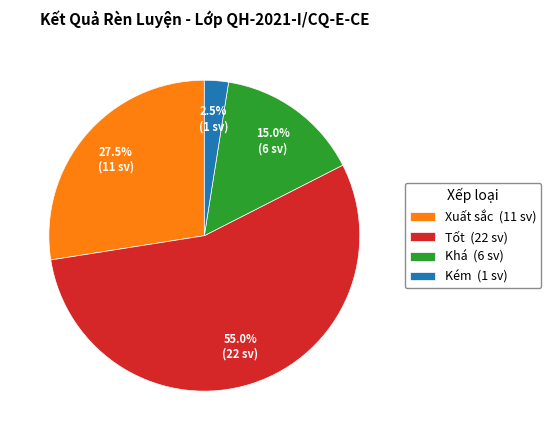

Which category has the biggest portion of the pie?

Tốt